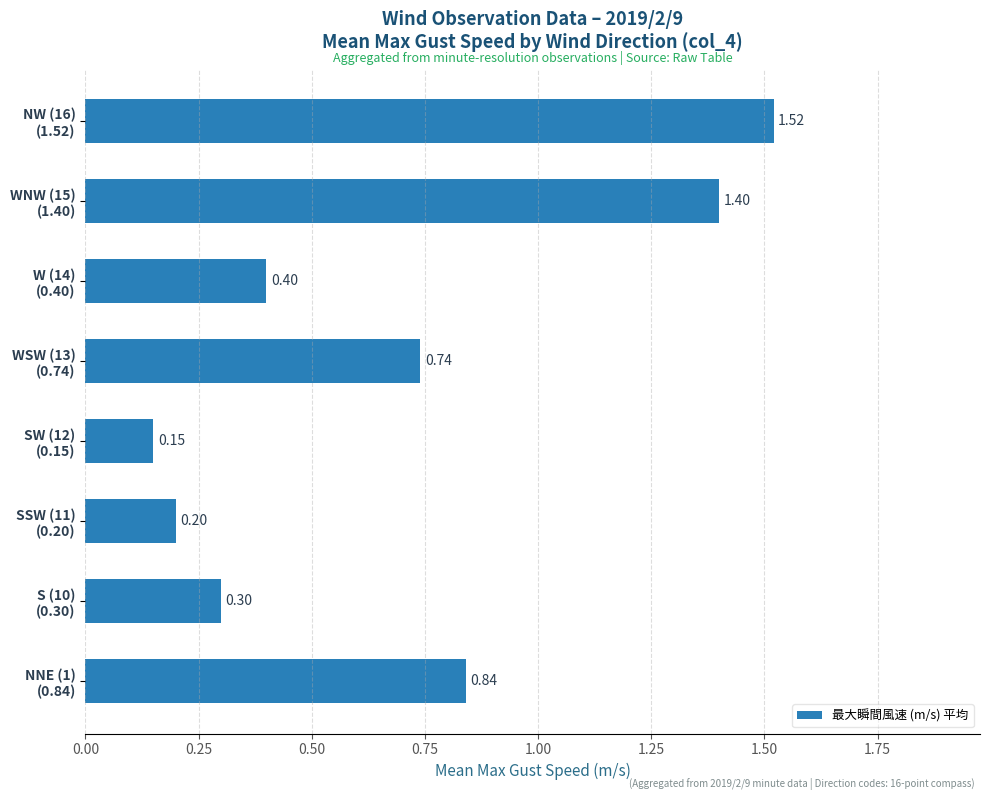

What is the difference between the second highest and second lowest values?

1.2